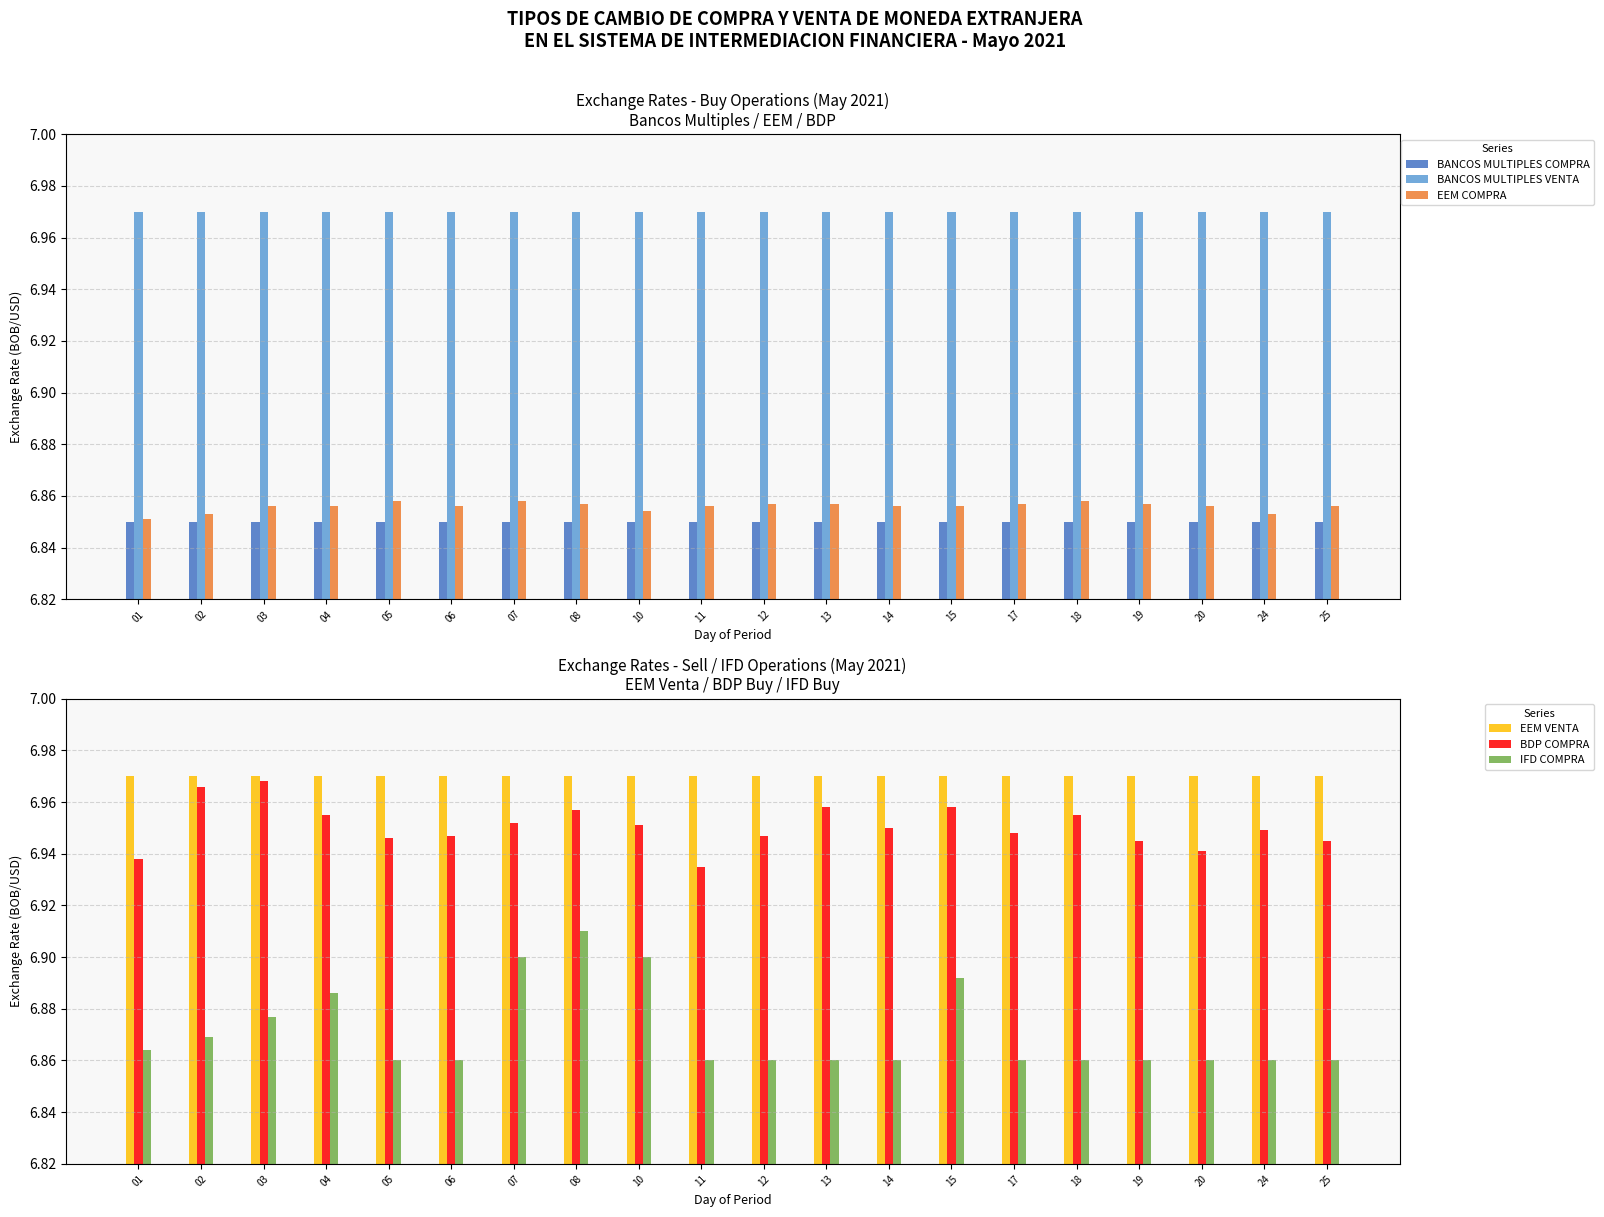

Count the number of categories in the chart.

20